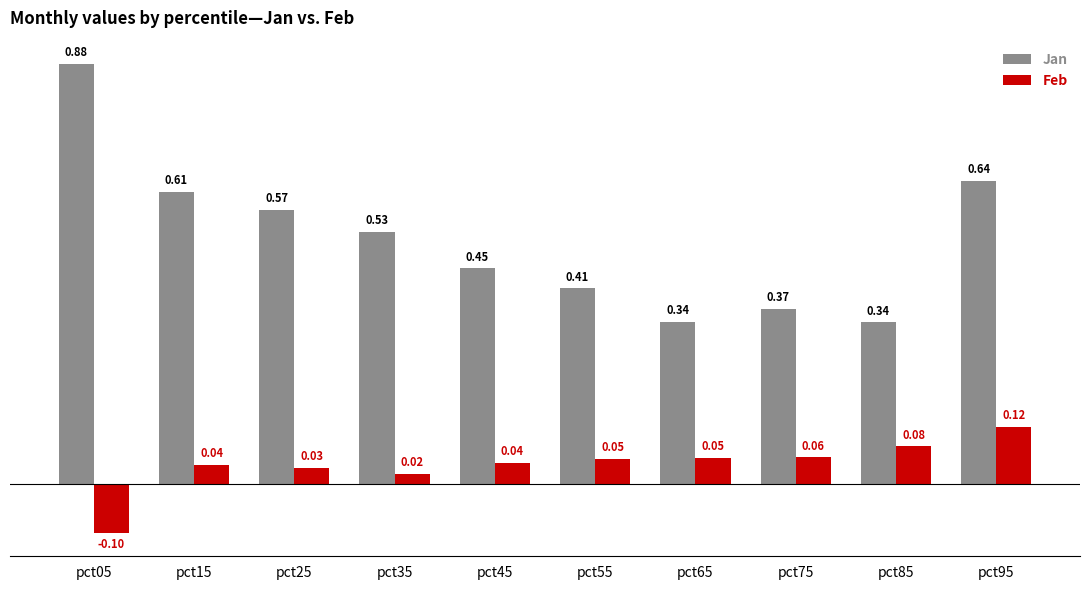

Which series has the widest spread of values?

Jan